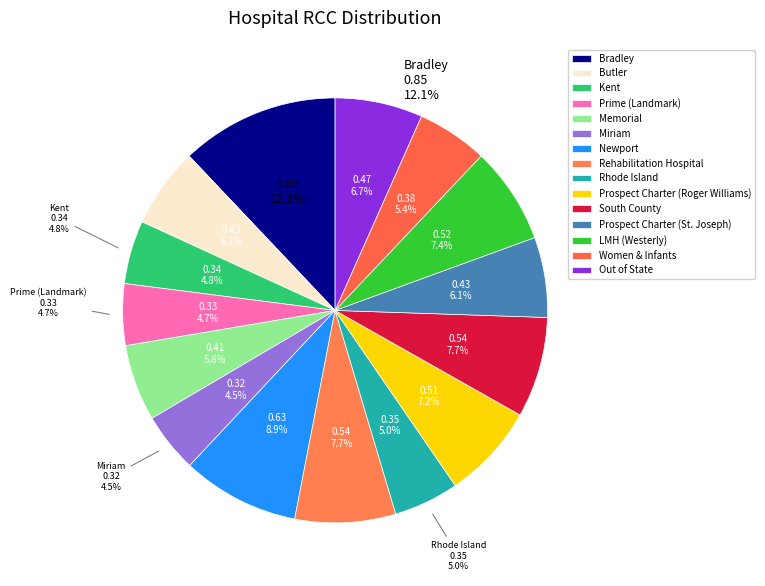

The Rhode Island slice represents 5% of the pie. True or false?

True